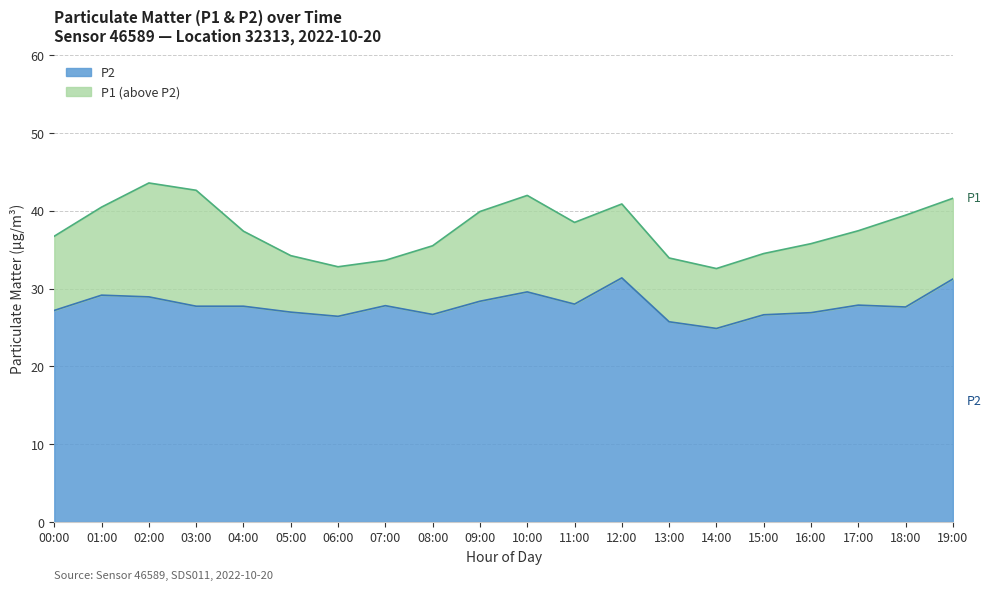

What is the difference between the maximum and second lowest values in the P1 series?

10.8